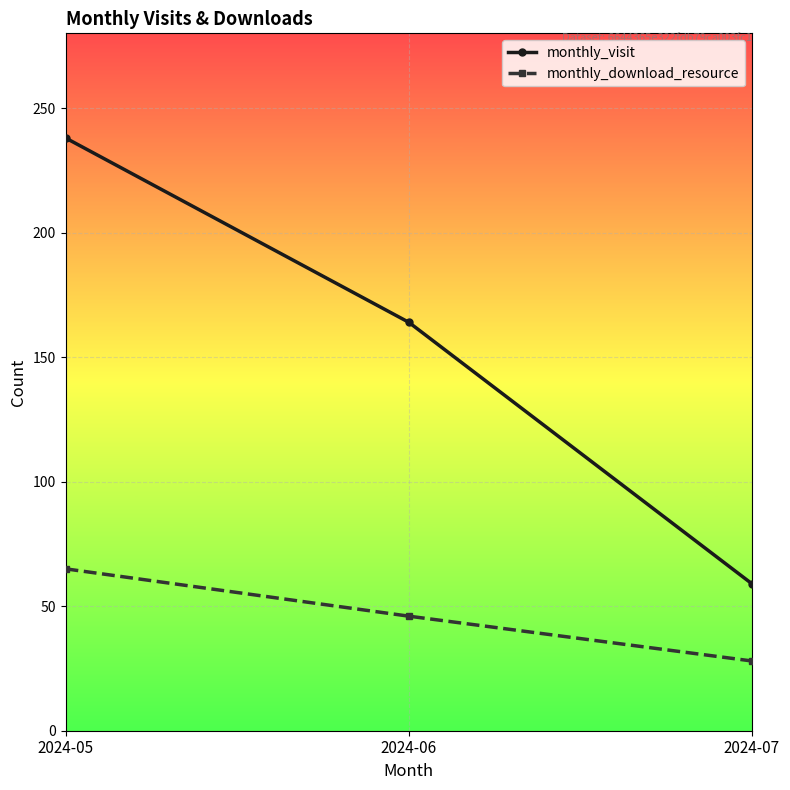

Where is monthly_visit nearest to the value 148?

2024-06